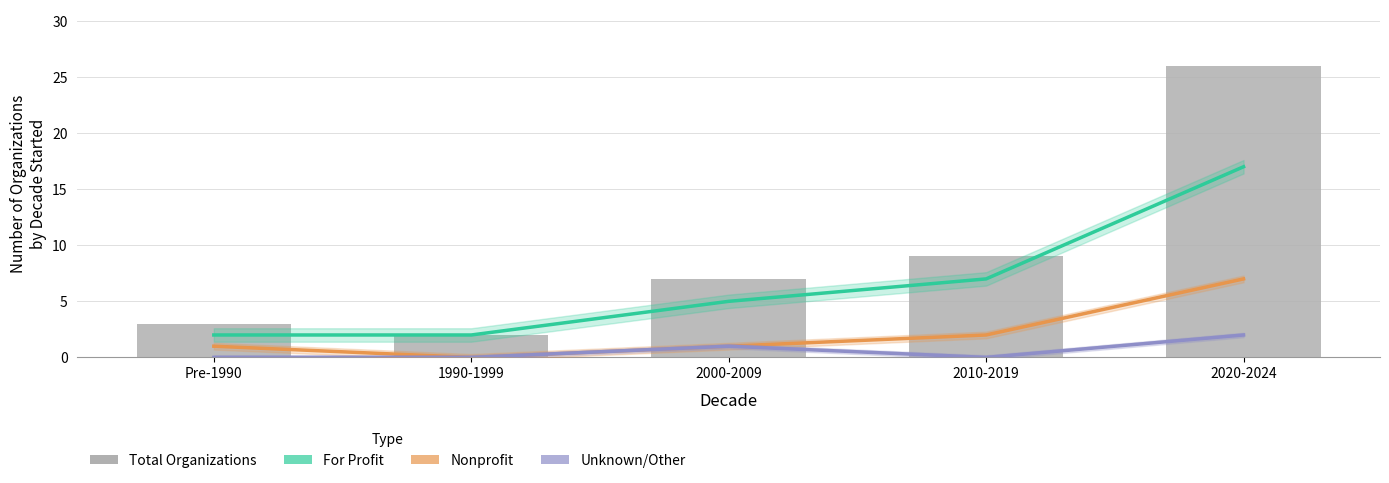

What is the sum of all Unknown/Other values?

3